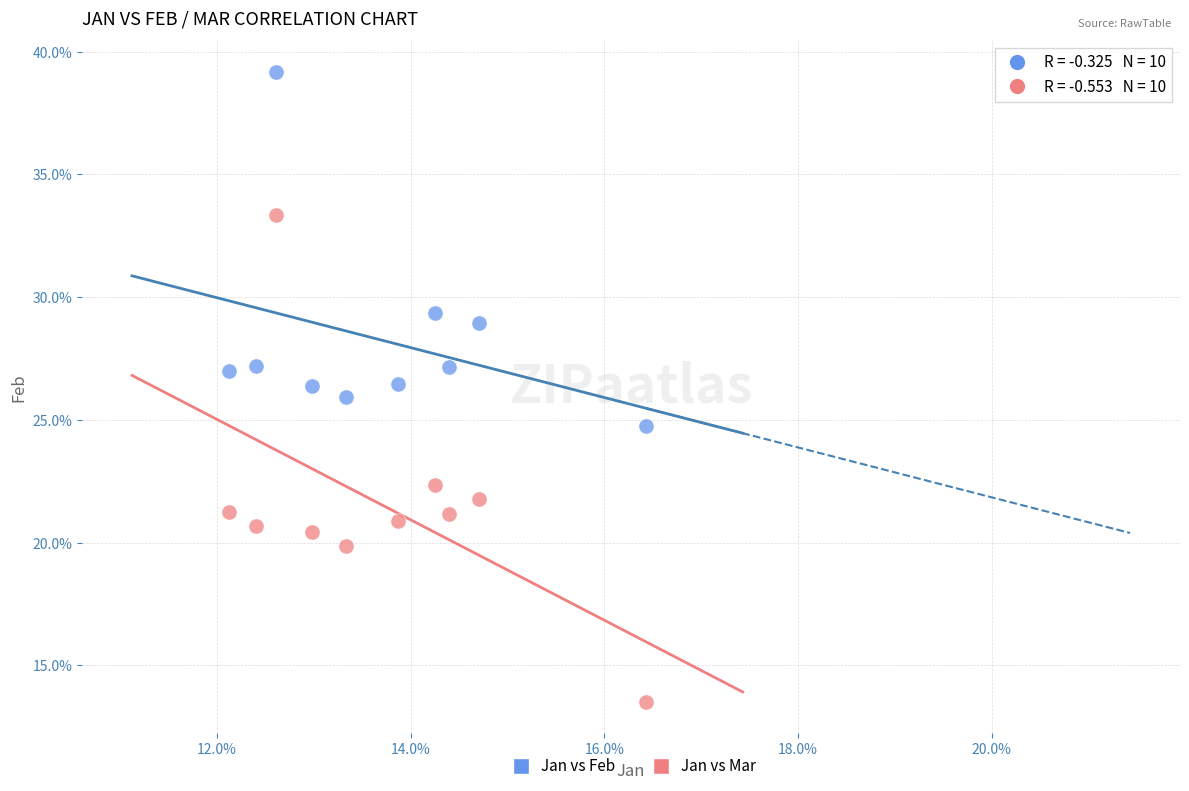

What are all the series names shown in the legend?

Jan vs Feb, Jan vs Mar